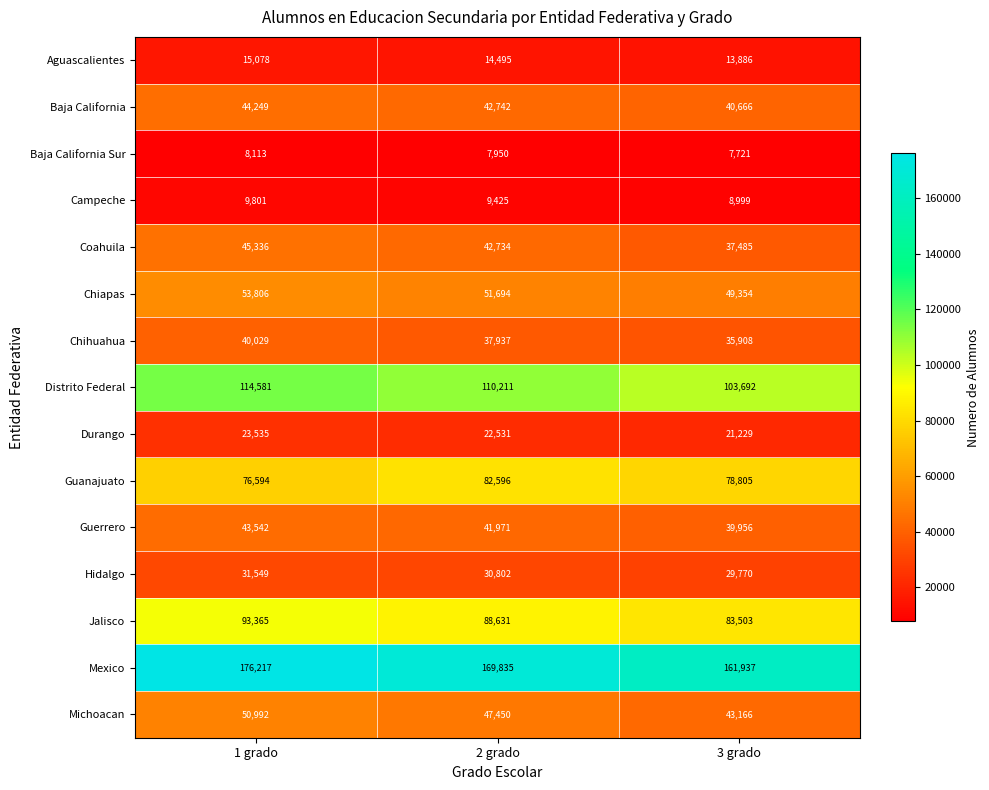

How many data points in Distrito Federal are less than 110211?

1